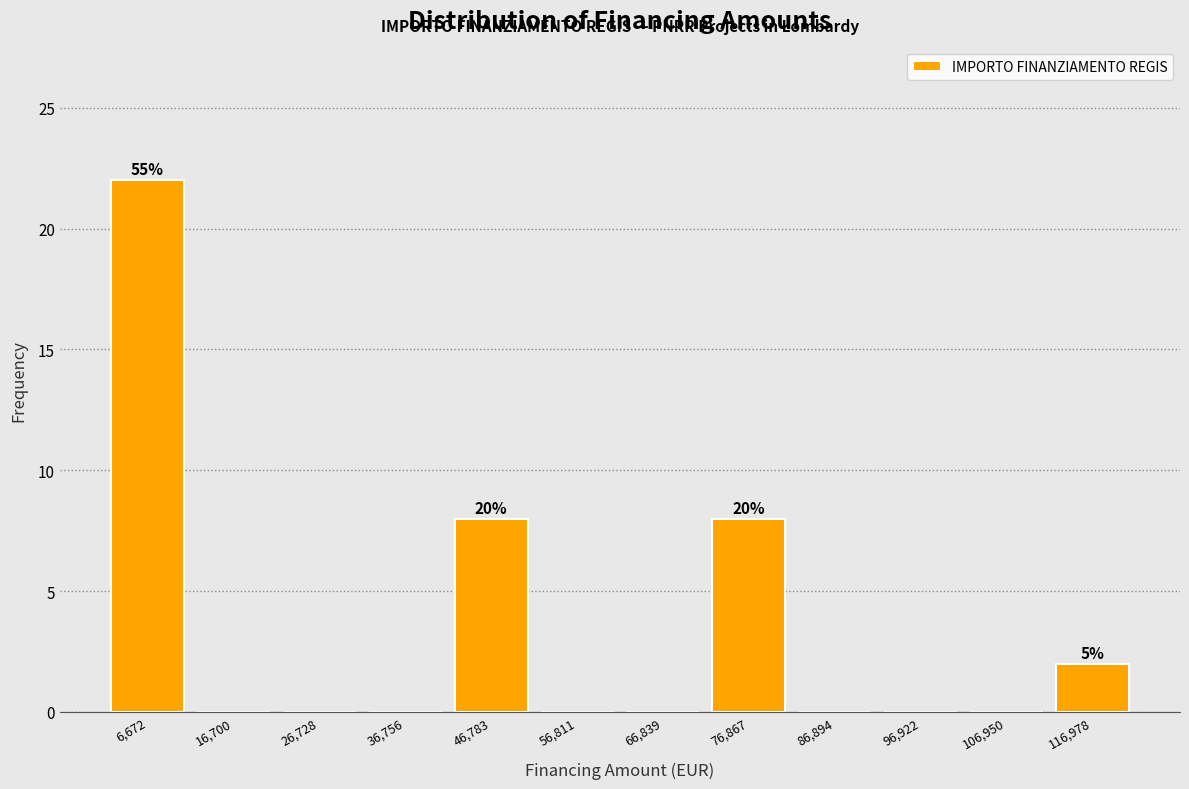

Which range on the x-axis has the tallest bar?

2000 to 12000